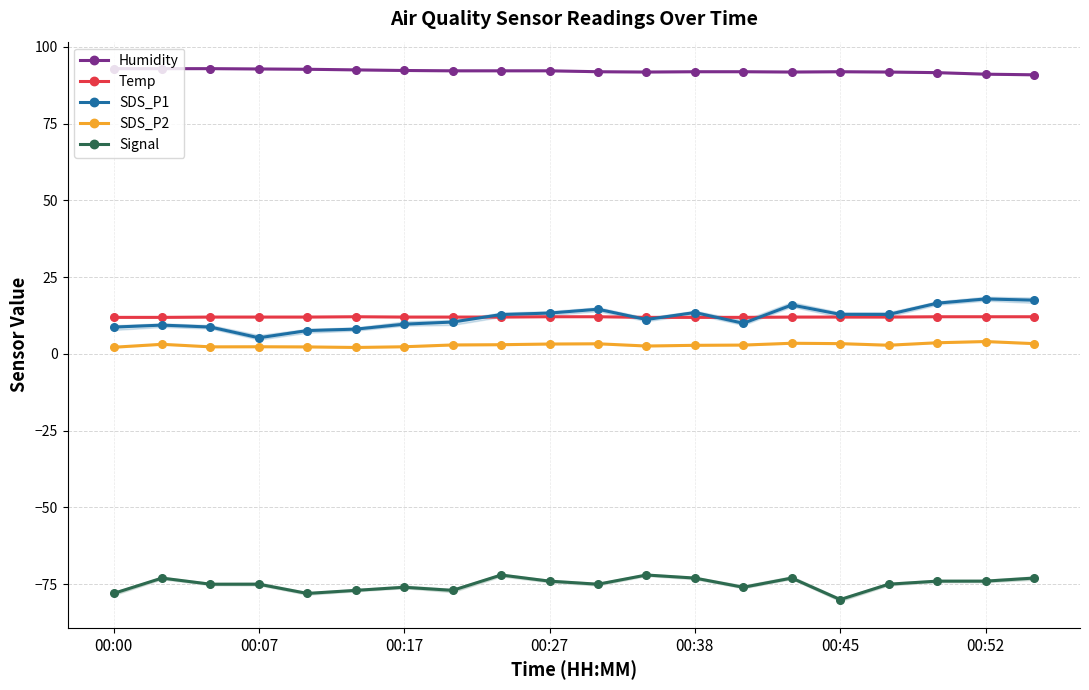

True or false: Signal and SDS_P1 cross at least once.

False